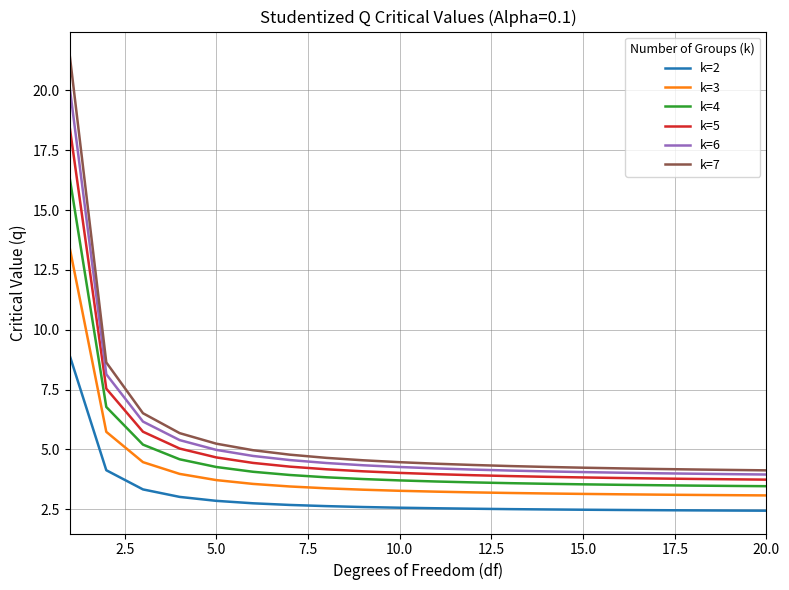

How many lines are shown in the chart?

6